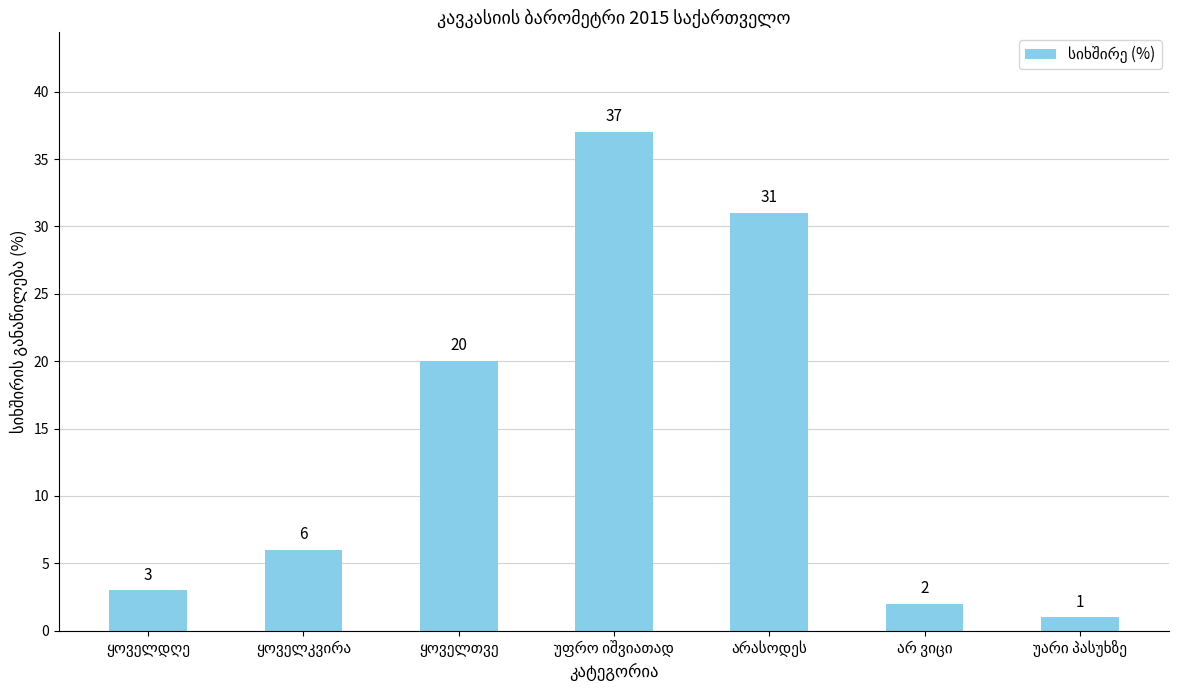

What is the value of the 4th bar from the left?

37